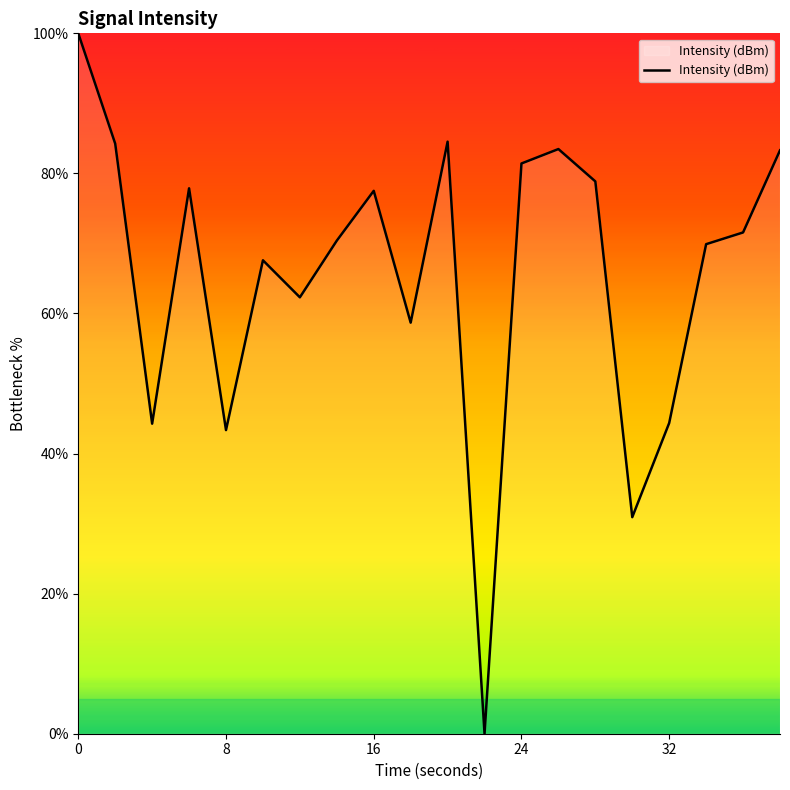

What is the difference between the maximum and minimum values?

100.0